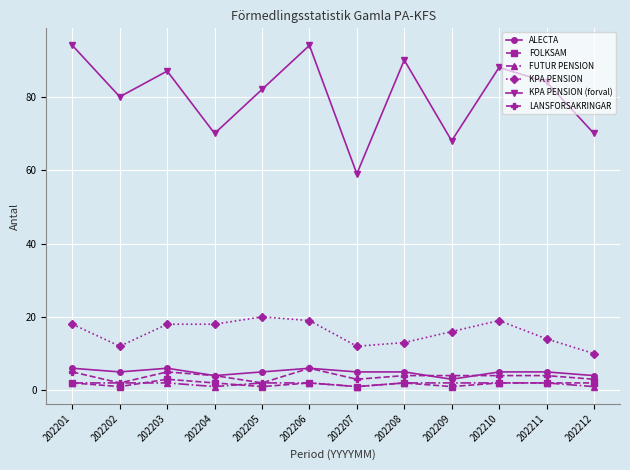

What is the minimum value shown in the chart?

1